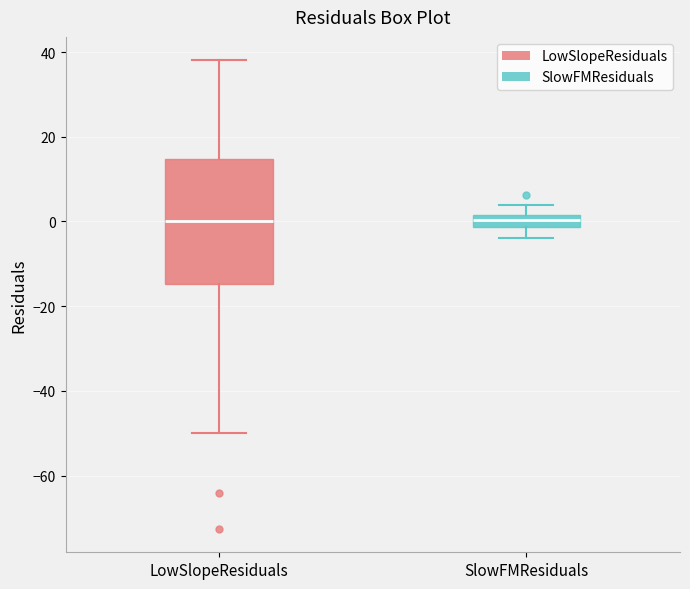

Where does the median line of the box for LowSlopeResiduals sit on the y-axis? The values are not printed on the chart, so give them approximately, as read against the axis.

0